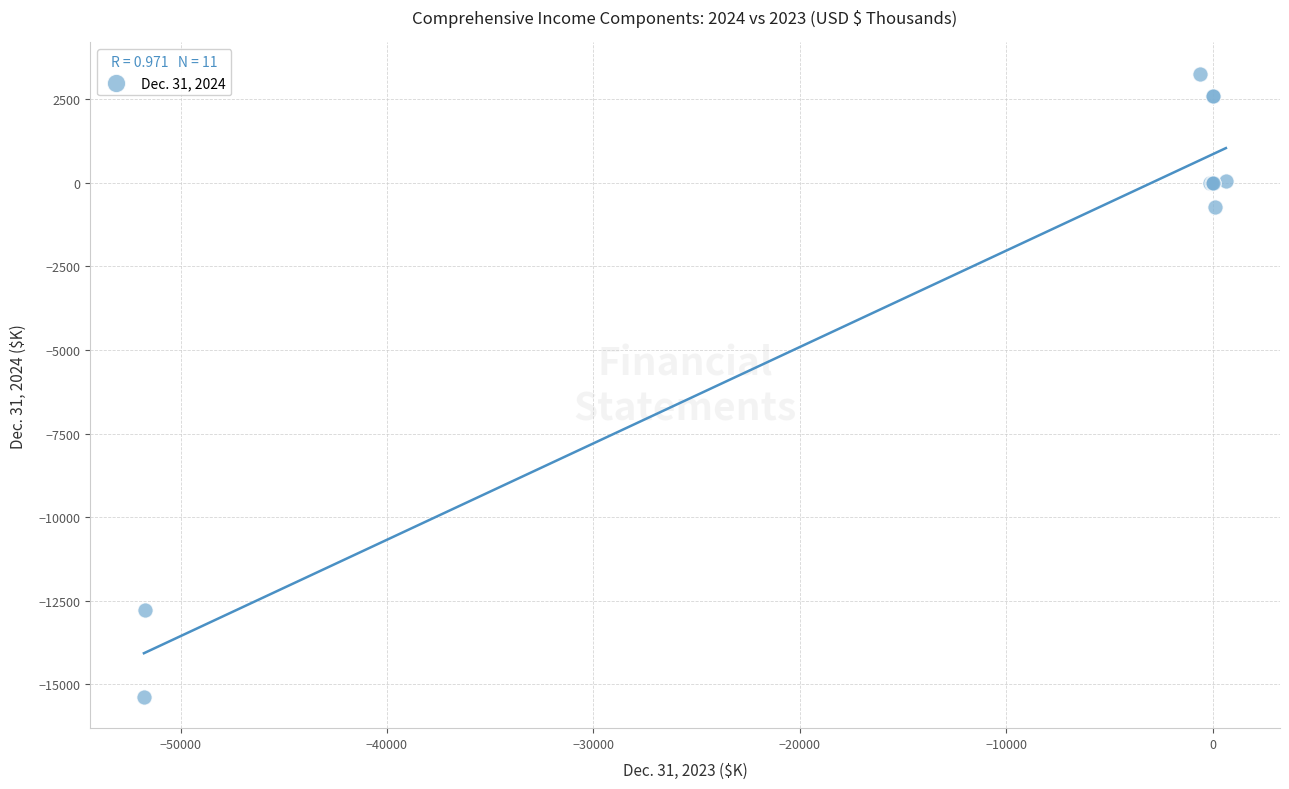

What Y value in the scatter plot is closest to -6056?

-730